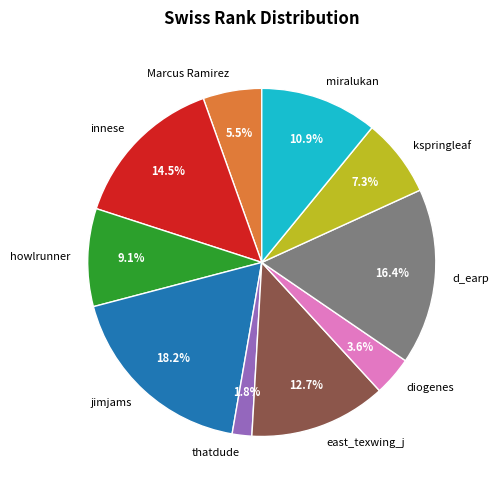

To the nearest percent, what is the difference between the diogenes and kspringleaf slice percentages?

4%